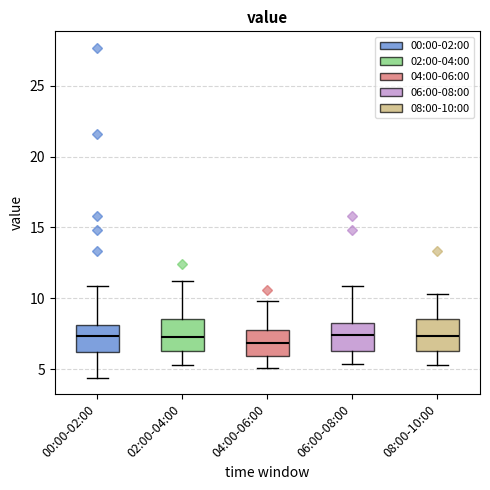

Where is the lower edge of the box for 08:00-10:00 on the y-axis? The values are not printed on the chart, so give them approximately, as read against the axis.

6.5